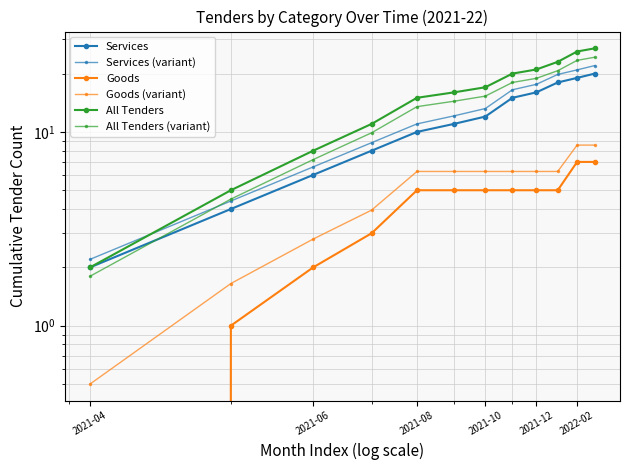

True or false: All Tenders and Services intersect in this chart.

False